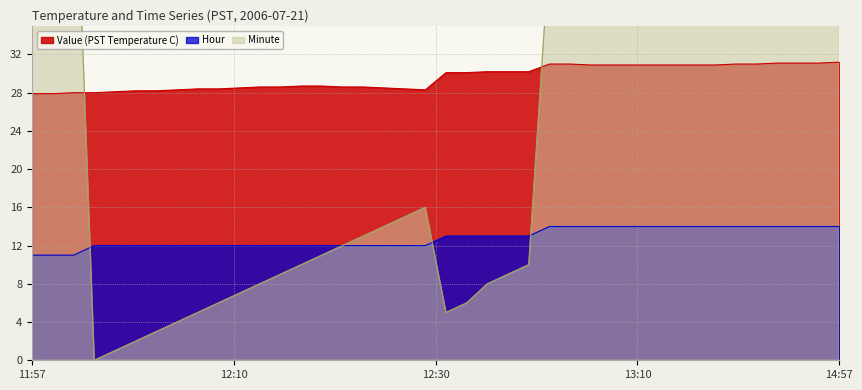

At how many categories does at least one series exceed 37?

18